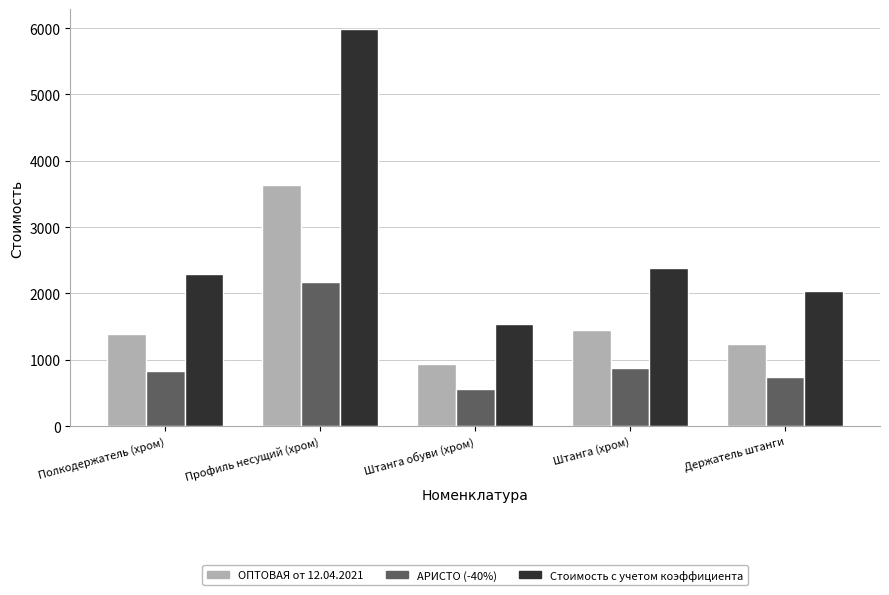

What is the sum of the Стоимость с учетом коэффициента values at Полкодержатель (хром) and Штанга (хром)?

4682.6